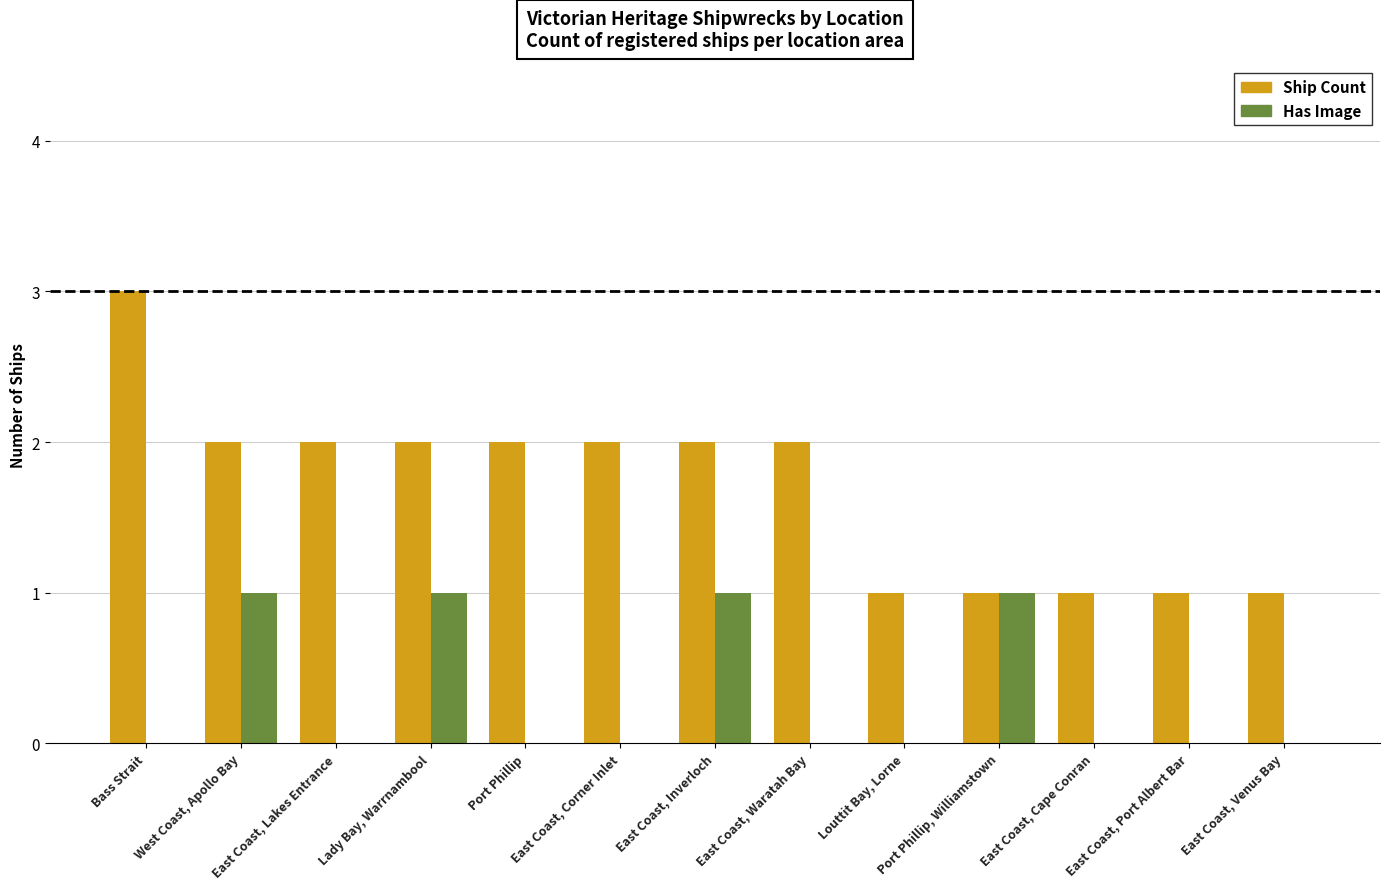

At which label does Ship Count reach its peak?

Bass Strait